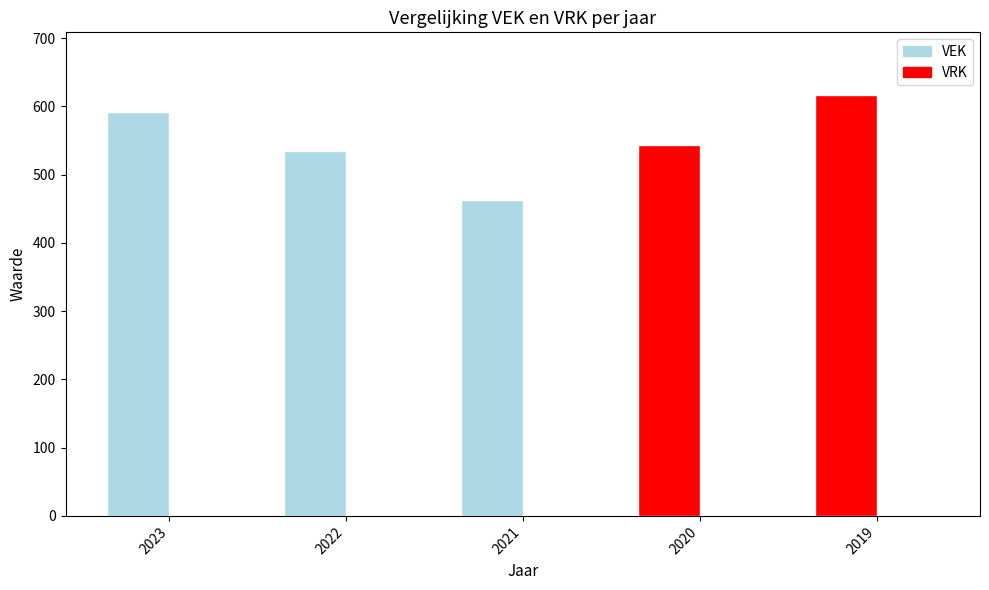

Rank the series by their average value, from highest to lowest.

VEK, VRK